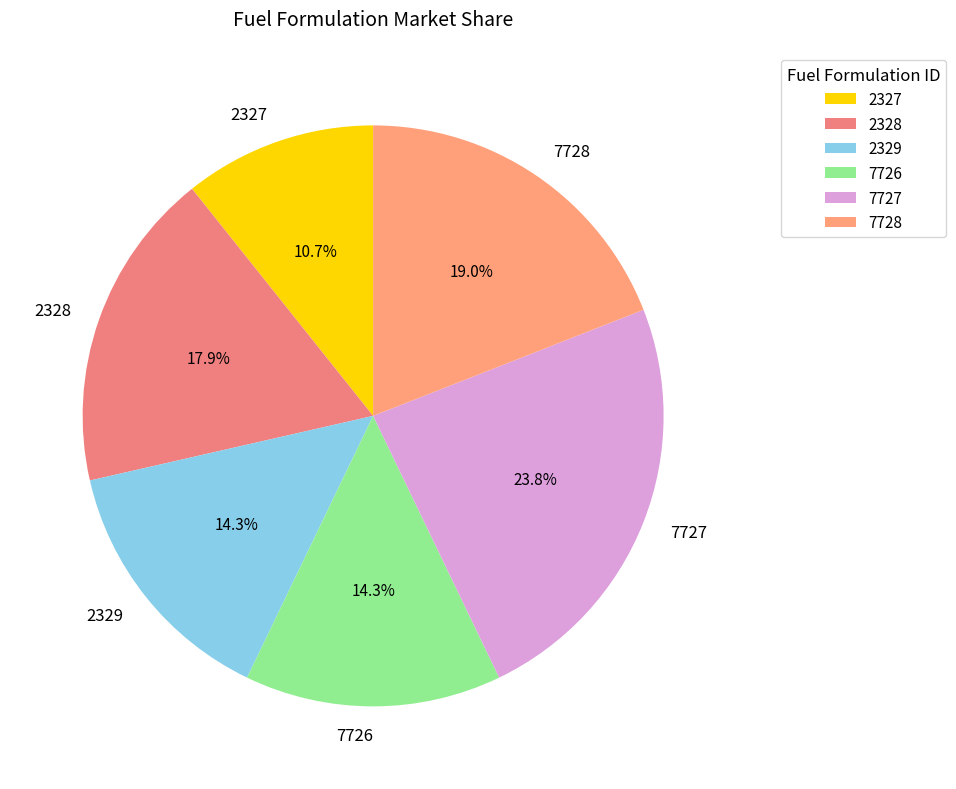

What percentage is NOT represented by 7727?

76.2%